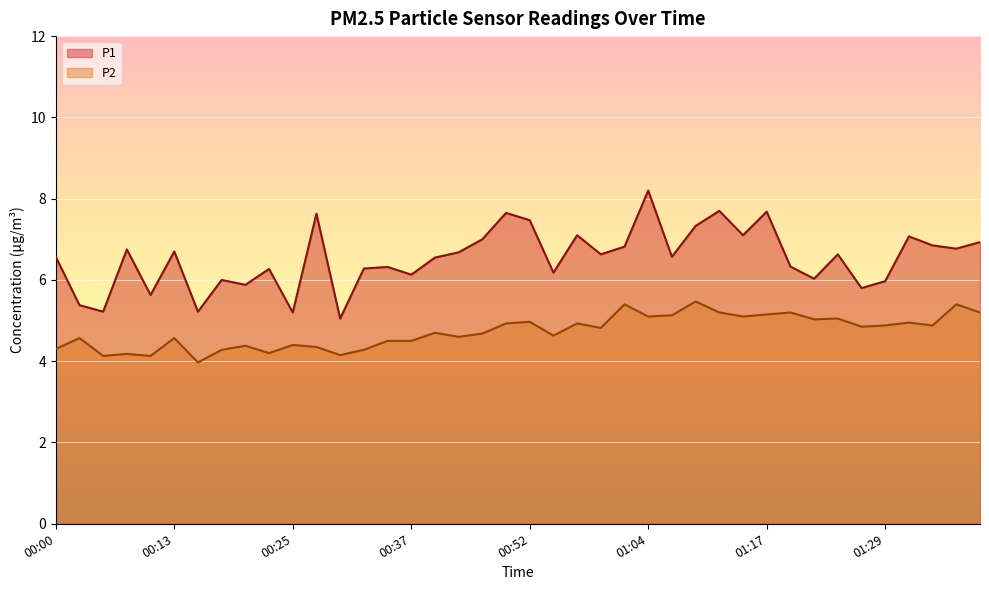

True or false: P2 has more than 1 interior local peaks.

True